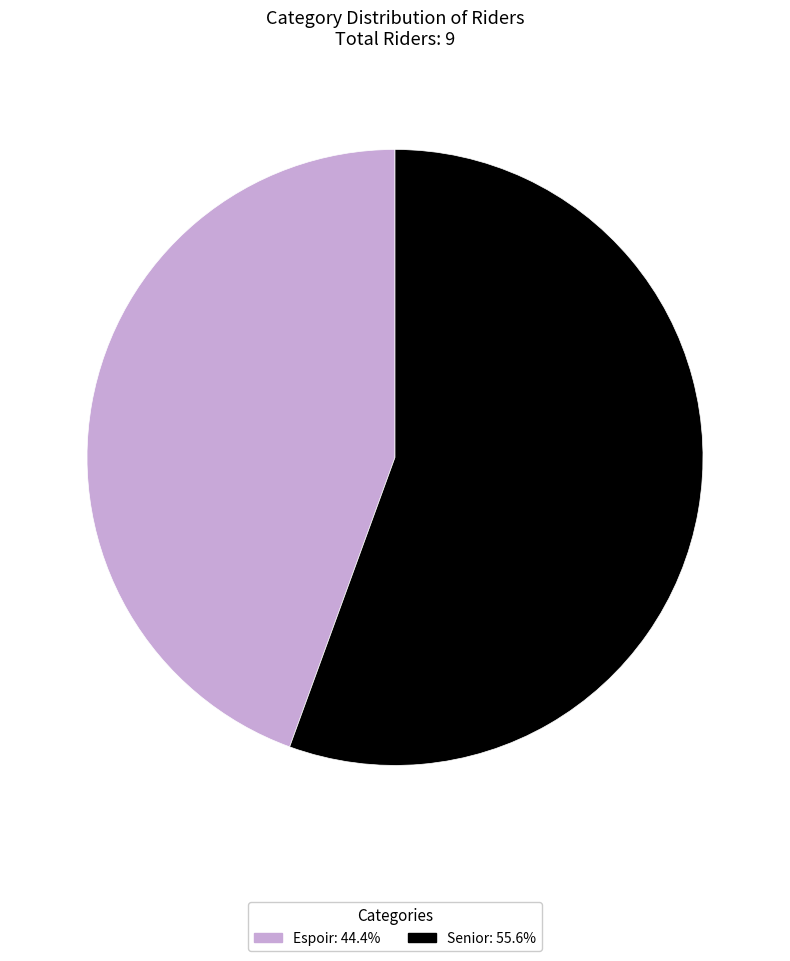

Is there a majority slice in this chart?

Yes